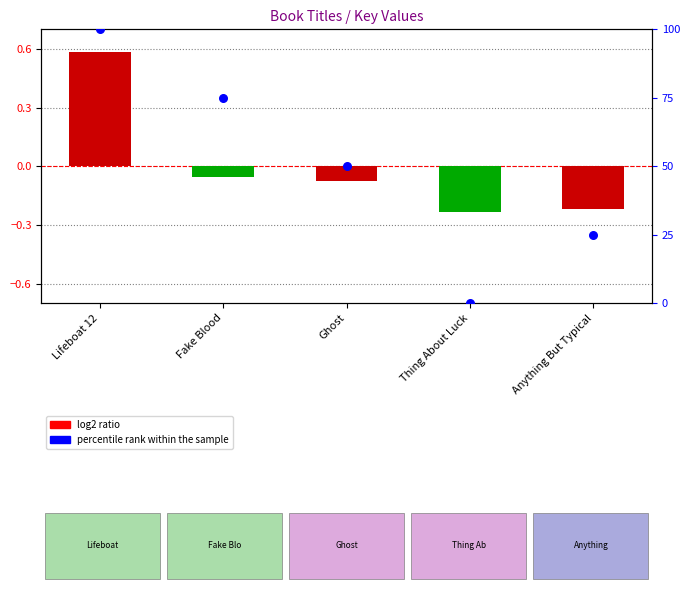

What are all the series names shown in the legend?

log2 ratio, percentile rank within the sample